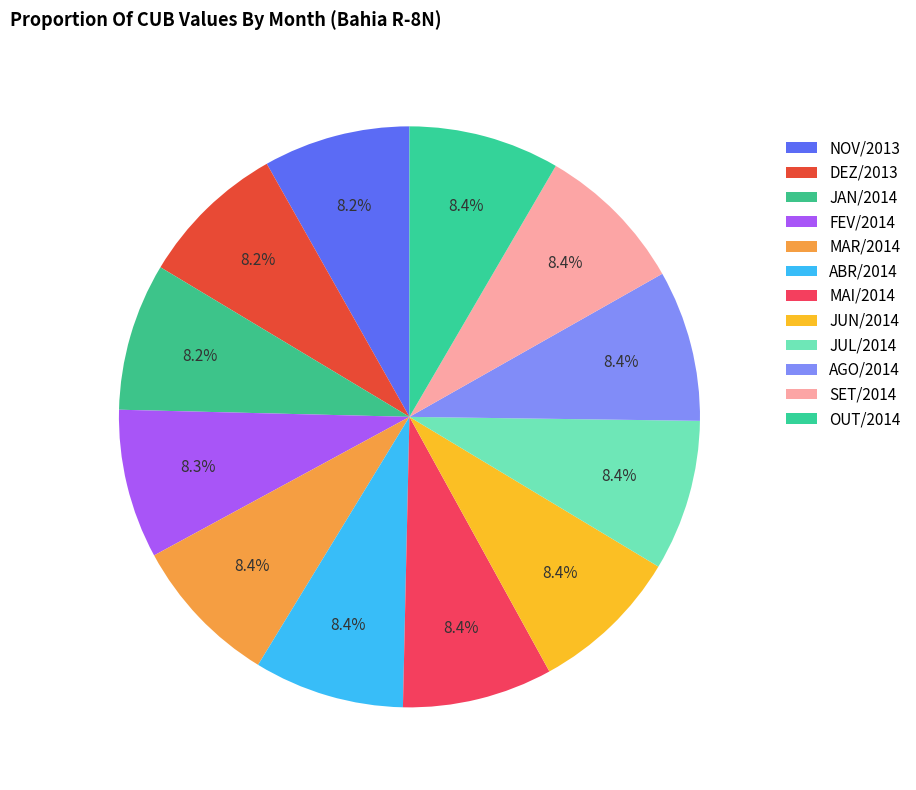

Which category has the biggest portion of the pie?

AGO/2014